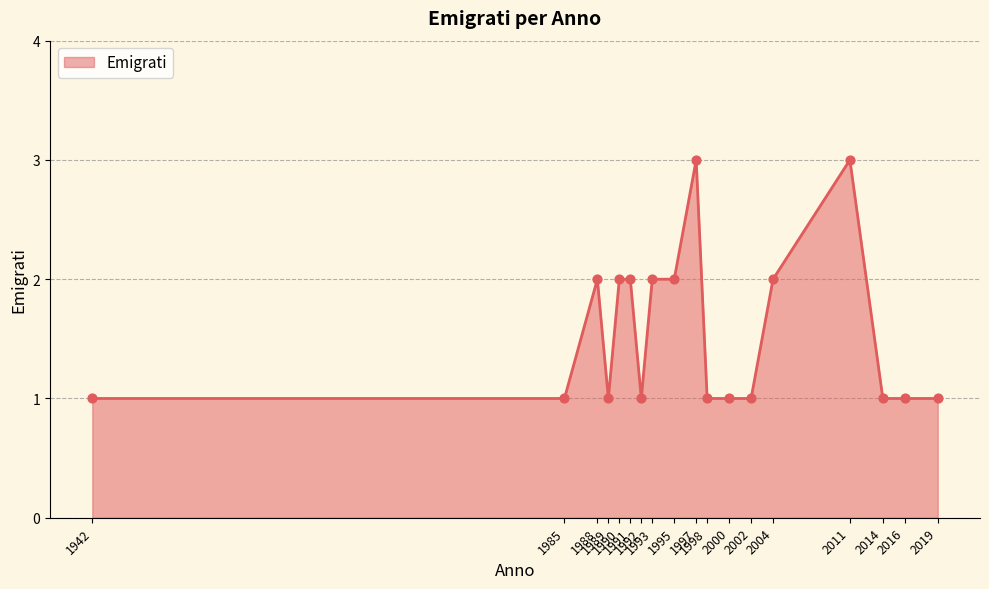

Approximately how many times larger is the value at 2011 compared to 1985?

3.0